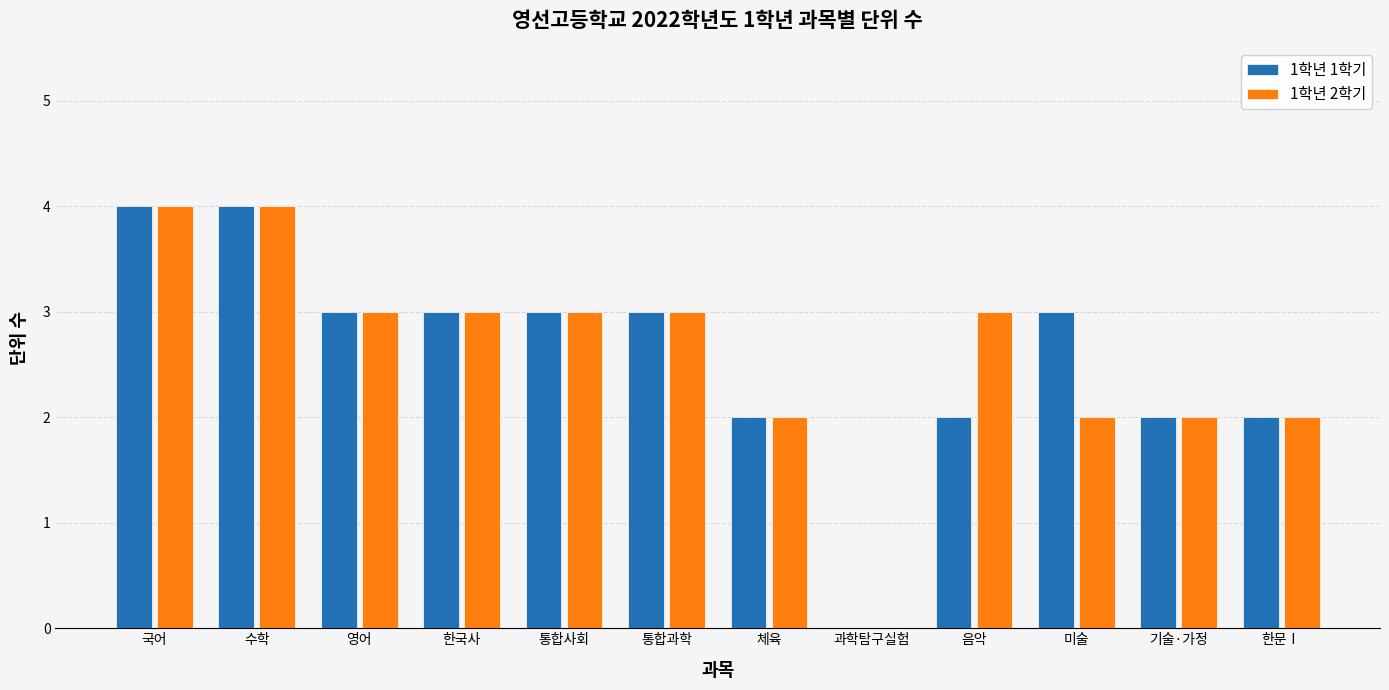

Is it true that 1학년 1학기 equals 5 at 통합사회?

False